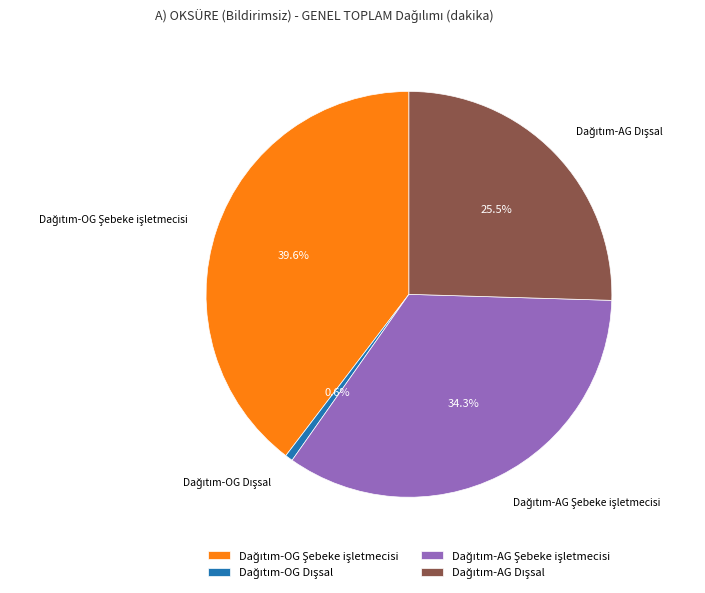

Does any single category account for the majority?

No